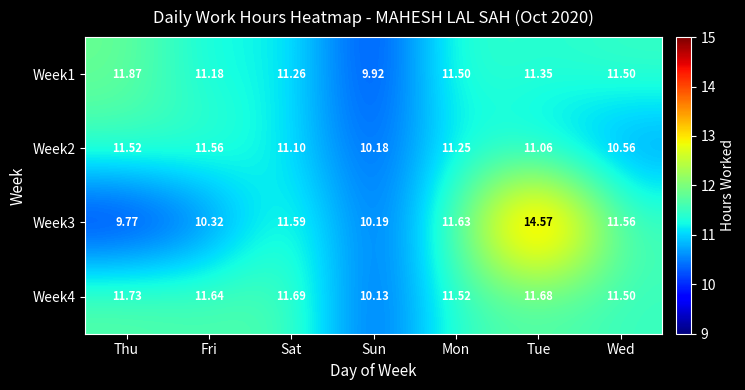

At which label does Week2 first exceed 11?

Thu